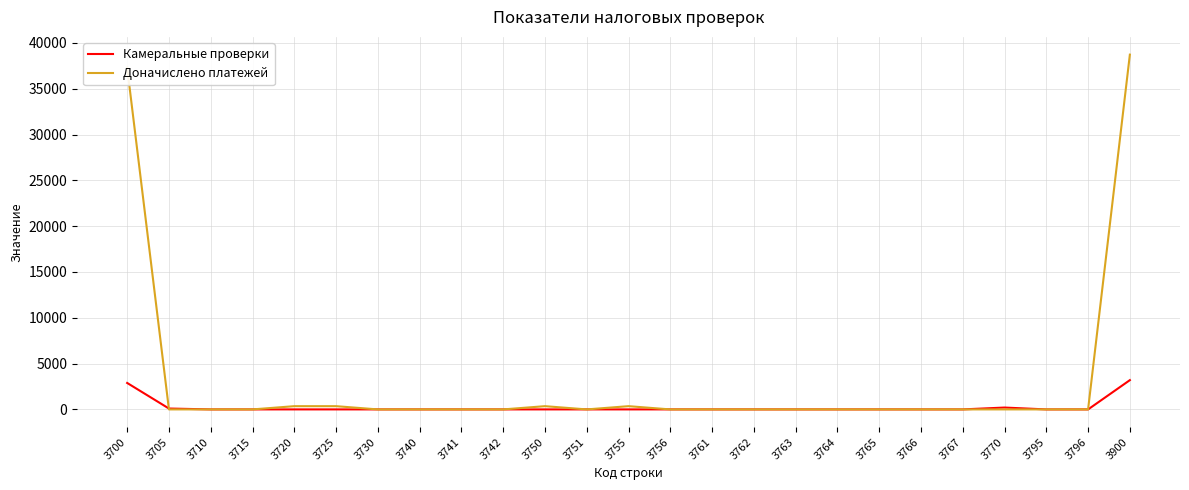

Is it true that Доначислено платежей equals 16036 at 3900?

False